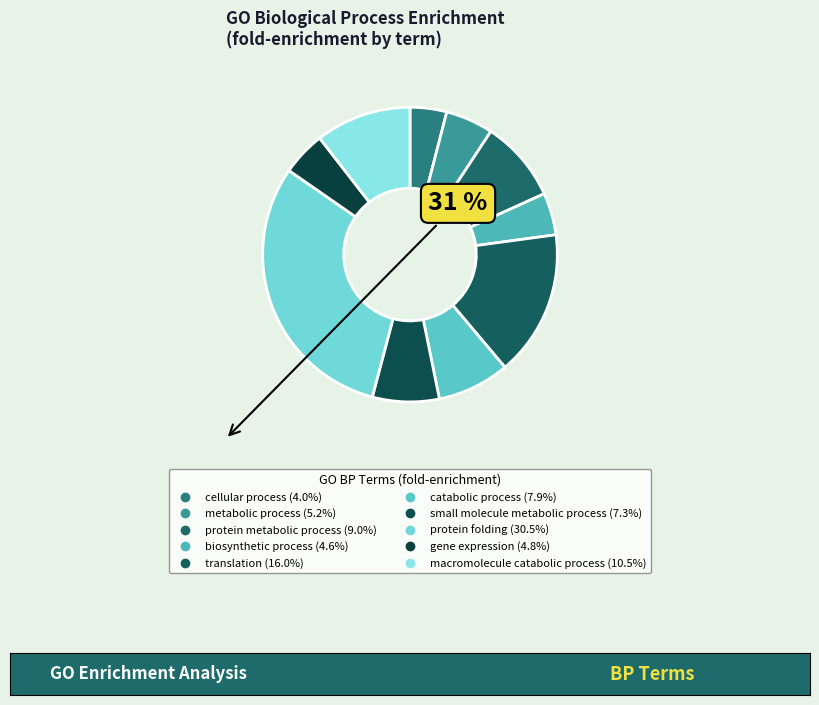

To the nearest percent, what portion does translation represent?

16%